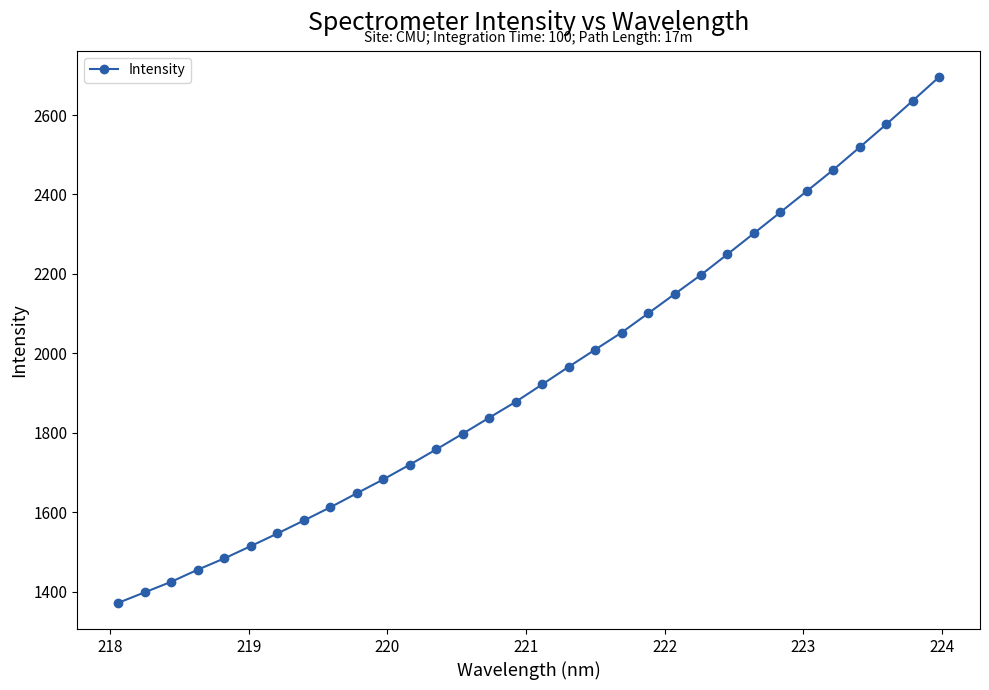

What is the value of the 3rd point from the left?

1425.1